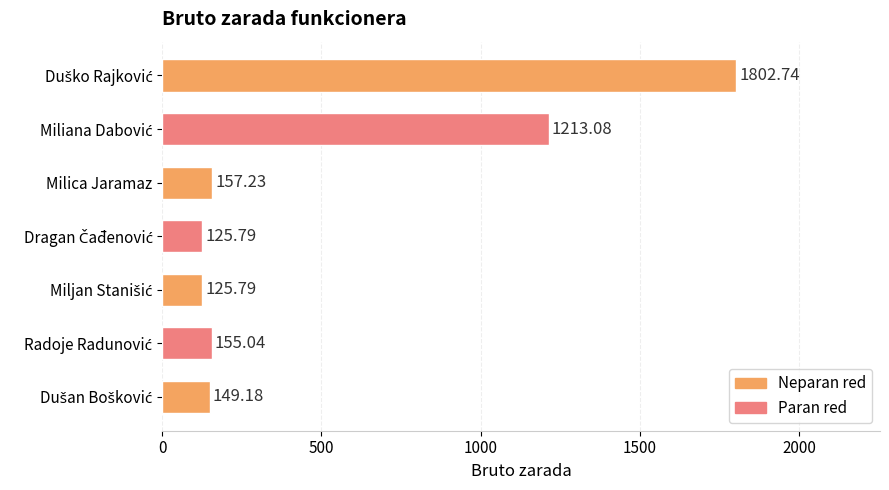

What is the maximum value shown in the chart?

1802.7